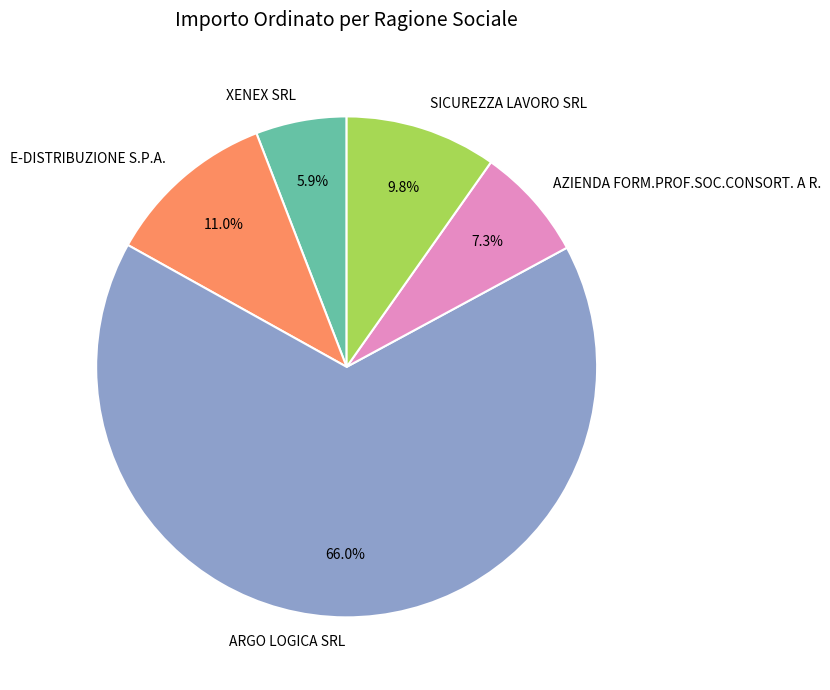

The E-DISTRIBUZIONE S.P.A. slice represents 1% of the pie. True or false?

False